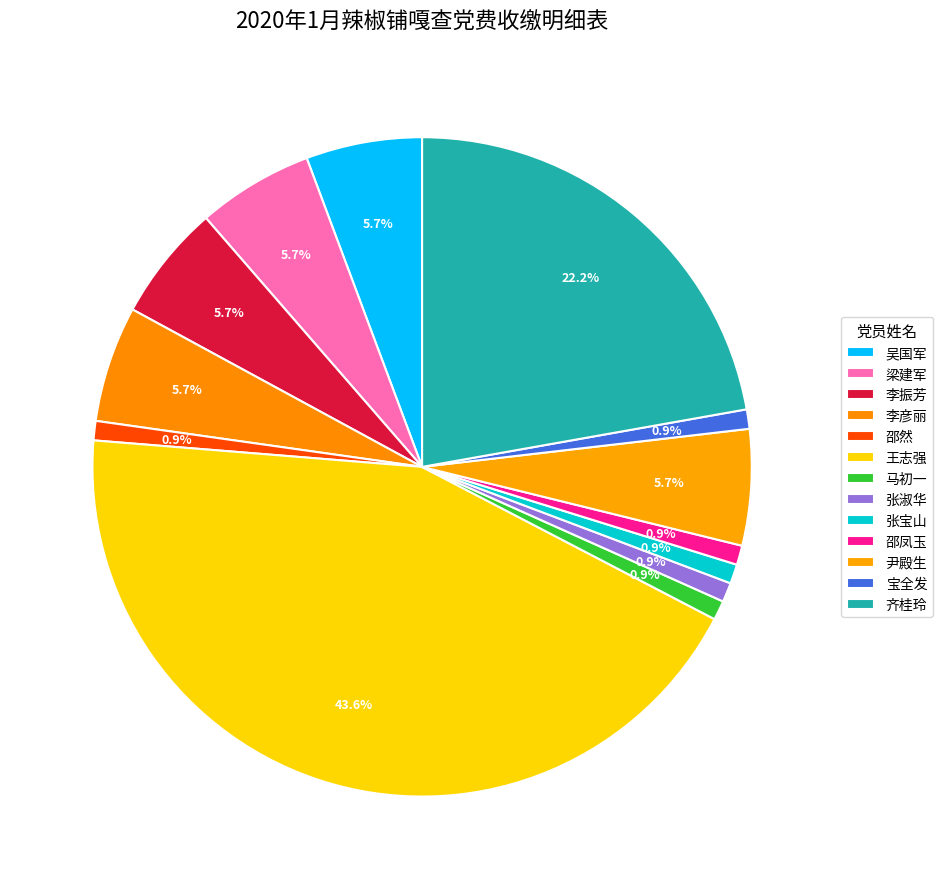

Does 宝全发 represent more than half of the total?

No